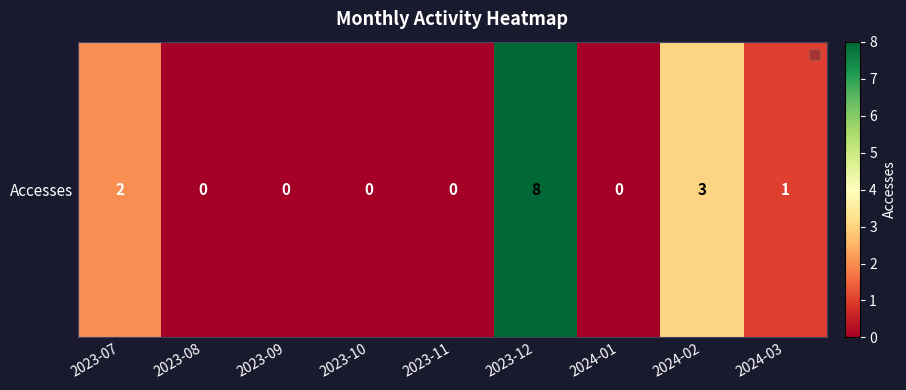

List the labels in order of value, largest first.

2023-12, 2024-02, 2023-07, 2024-03, 2023-08, 2023-09, 2023-10, 2023-11, 2024-01